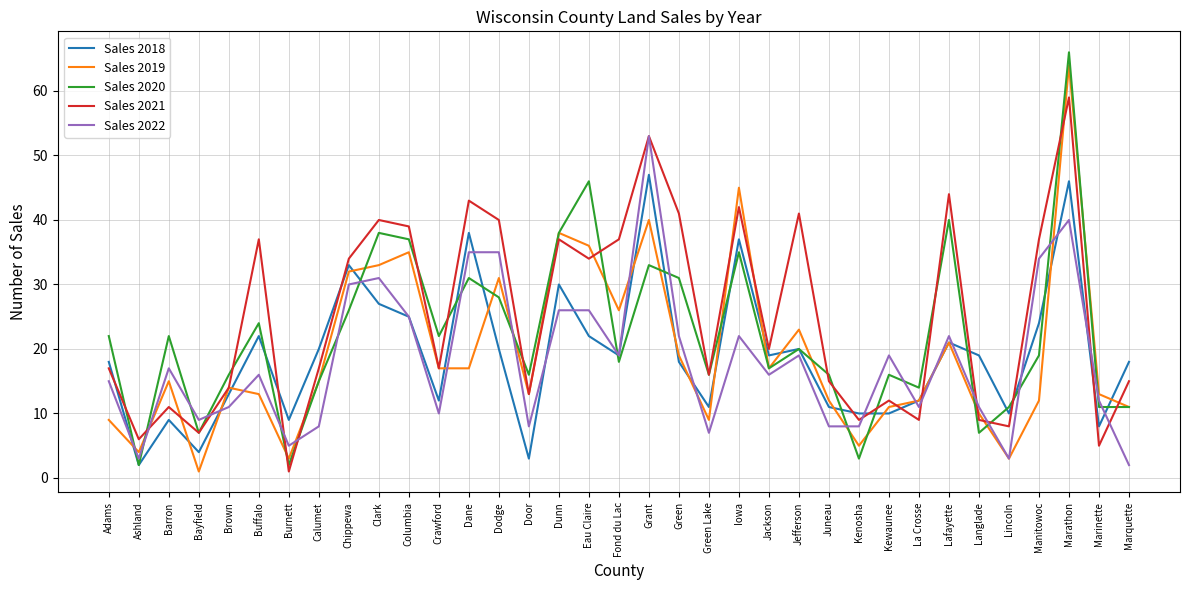

Which category has the highest value in the Sales 2019 series?

Marathon